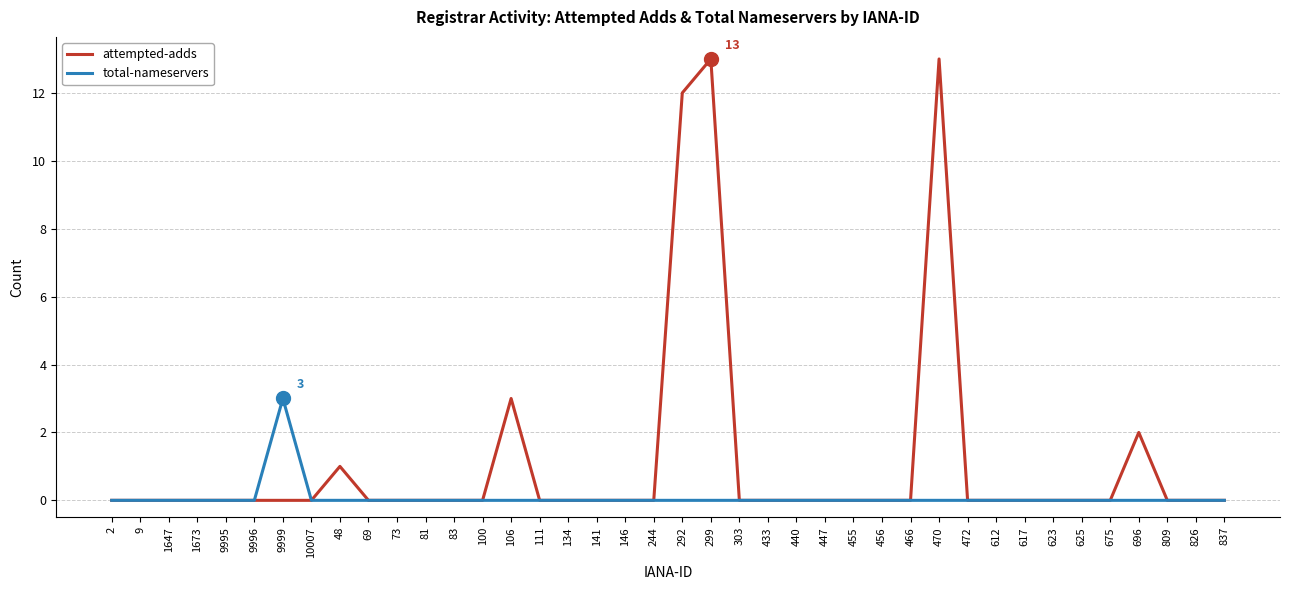

Reading right to left, transcribe all the data shown in this chart.

attempted-adds: 0	0	0	2	0	0	0	0	0	0	13	0	0	0	0	0	0	0	13	12	0	0	0	0	0	3	0	0	0	0	0	1	0	0	0	0	0	0	0	0
total-nameservers: 0	0	0	0	0	0	0	0	0	0	0	0	0	0	0	0	0	0	0	0	0	0	0	0	0	0	0	0	0	0	0	0	0	3	0	0	0	0	0	0